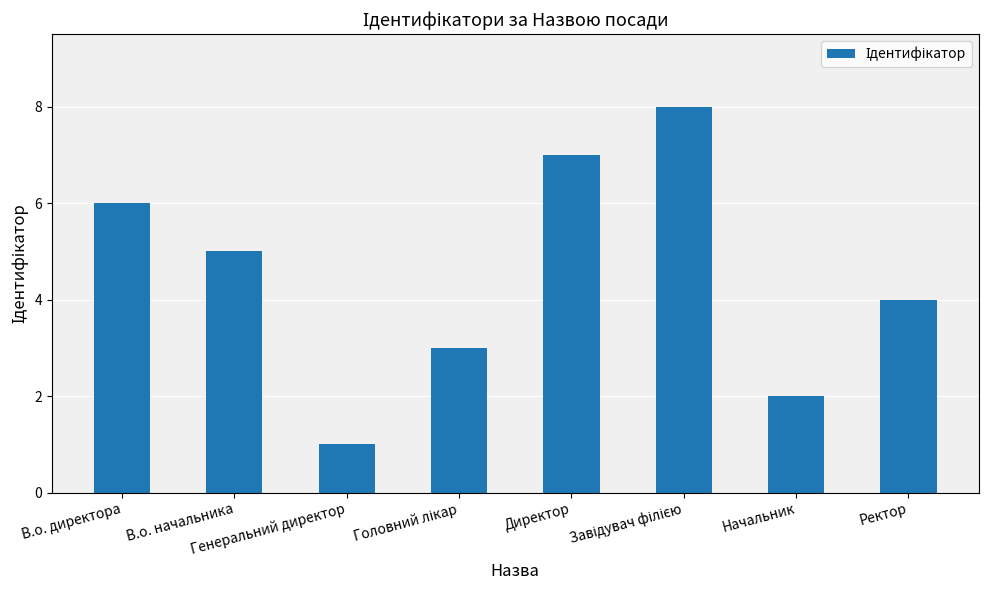

What is the change in value from В.о. директора to Генеральний директор?

-5